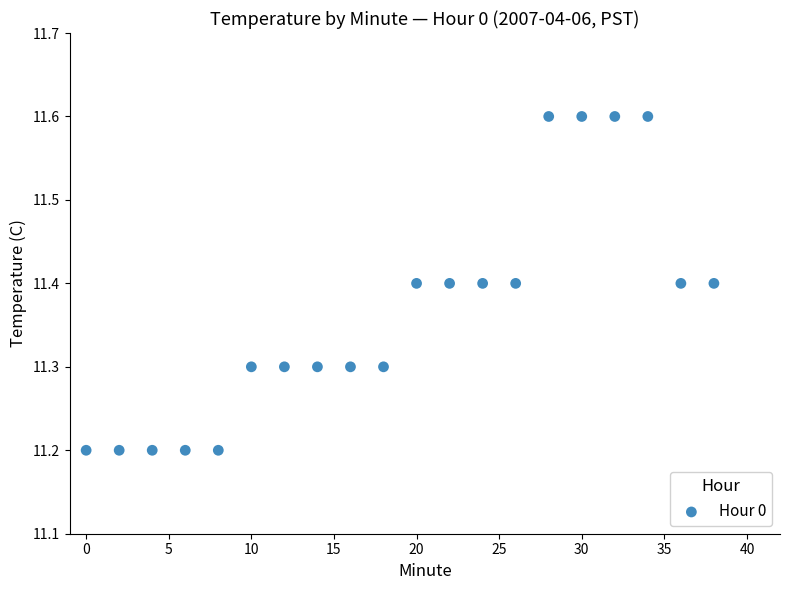

What is the range of X values (max minus min)?

38.0